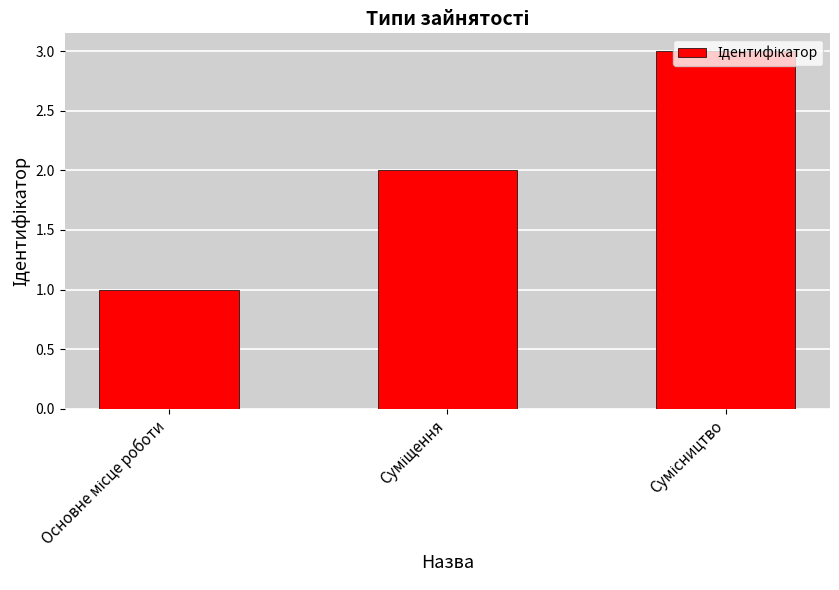

What is the sum of all values?

6